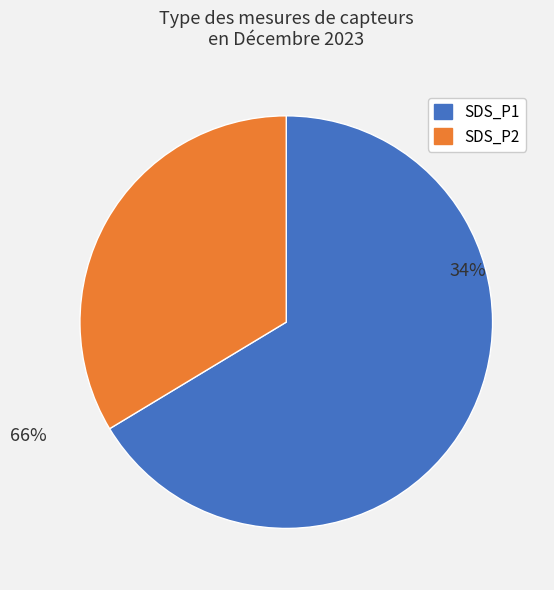

Is there a majority slice in this chart?

Yes